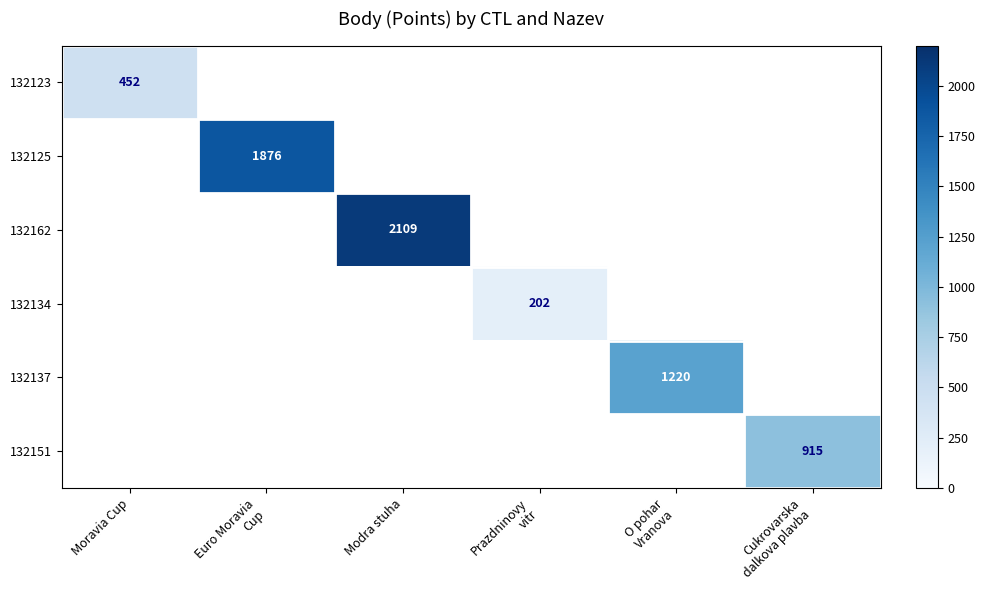

Is it true that 132123 equals 452 at Moravia Cup?

True